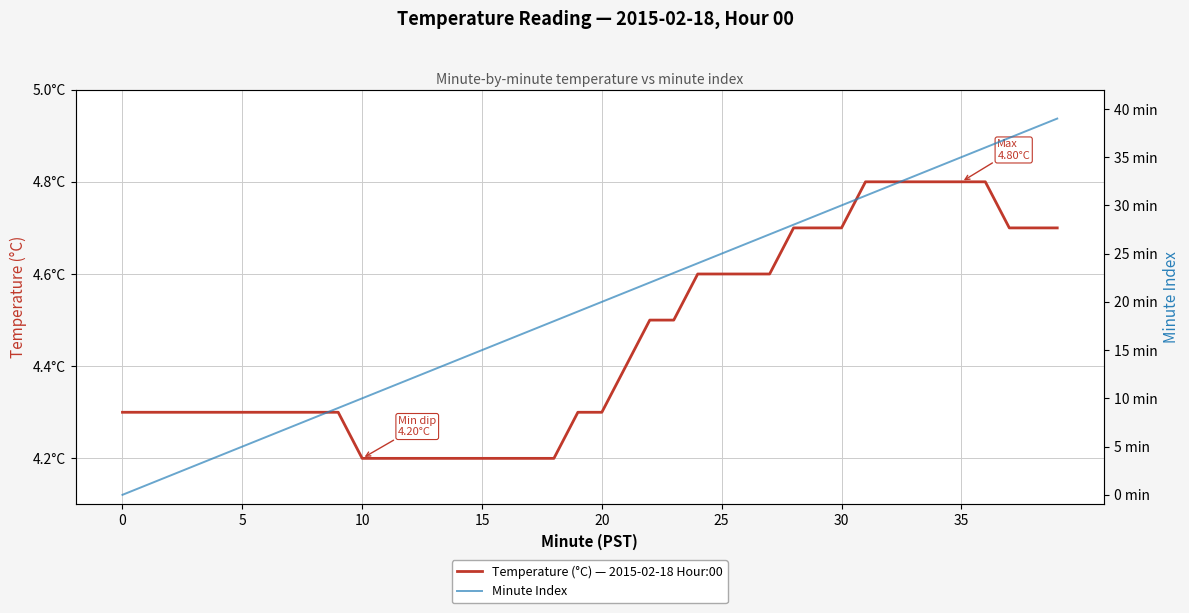

What is the maximum value for Minute Index?

39.0